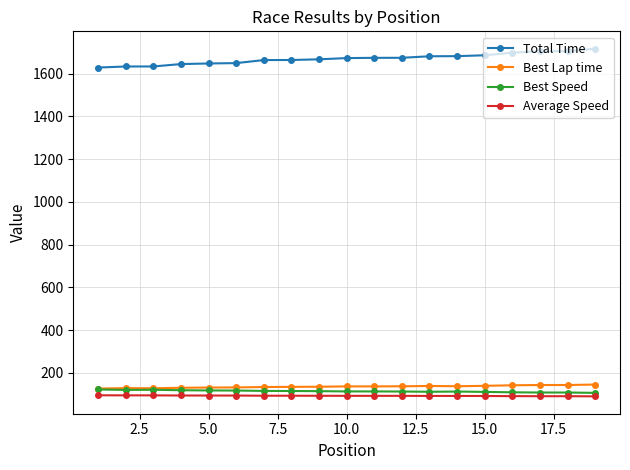

True or false: Best Speed and Total Time intersect in this chart.

False